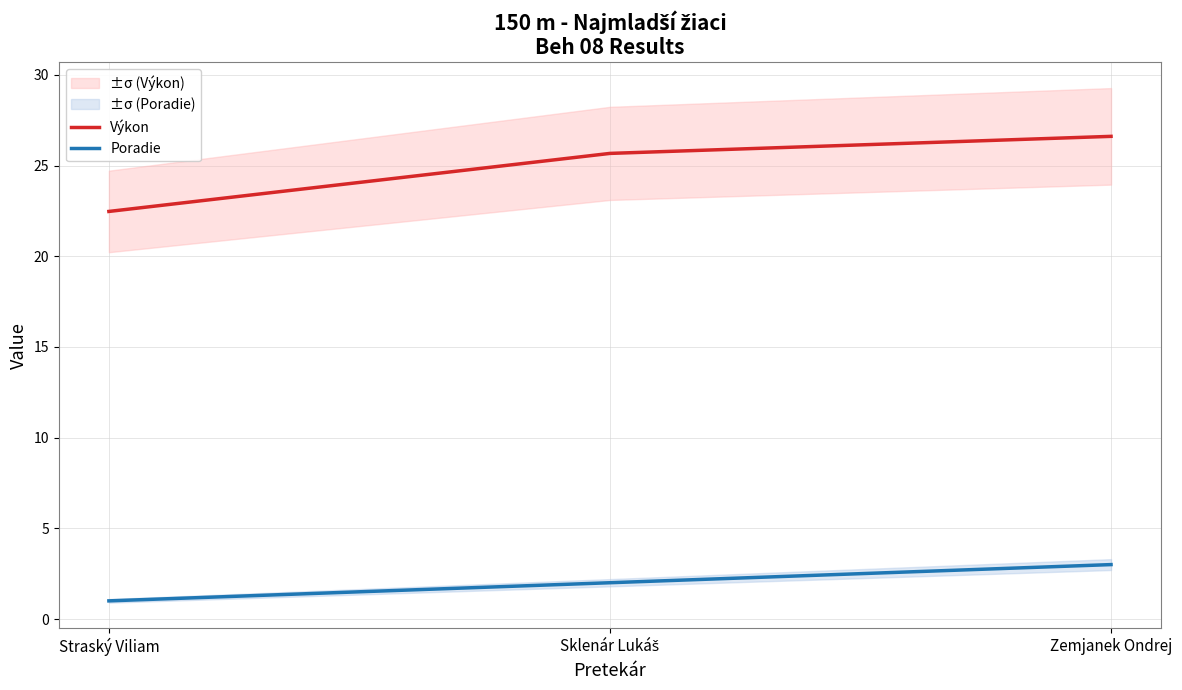

The value of Výkon at Sklenár Lukáš is 25.7. True or false?

True